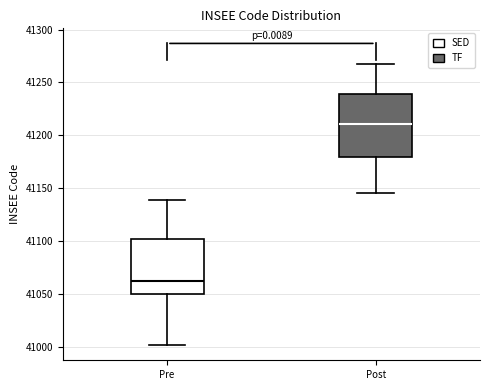

Which box's median line is the lowest?

Pre